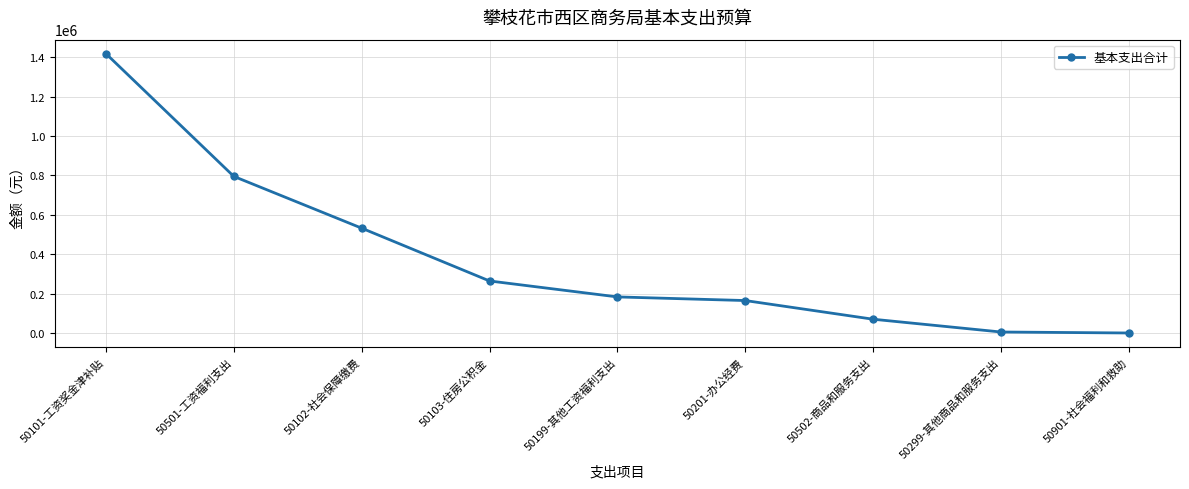

What is the value of the 5th point from the left?

183303.2